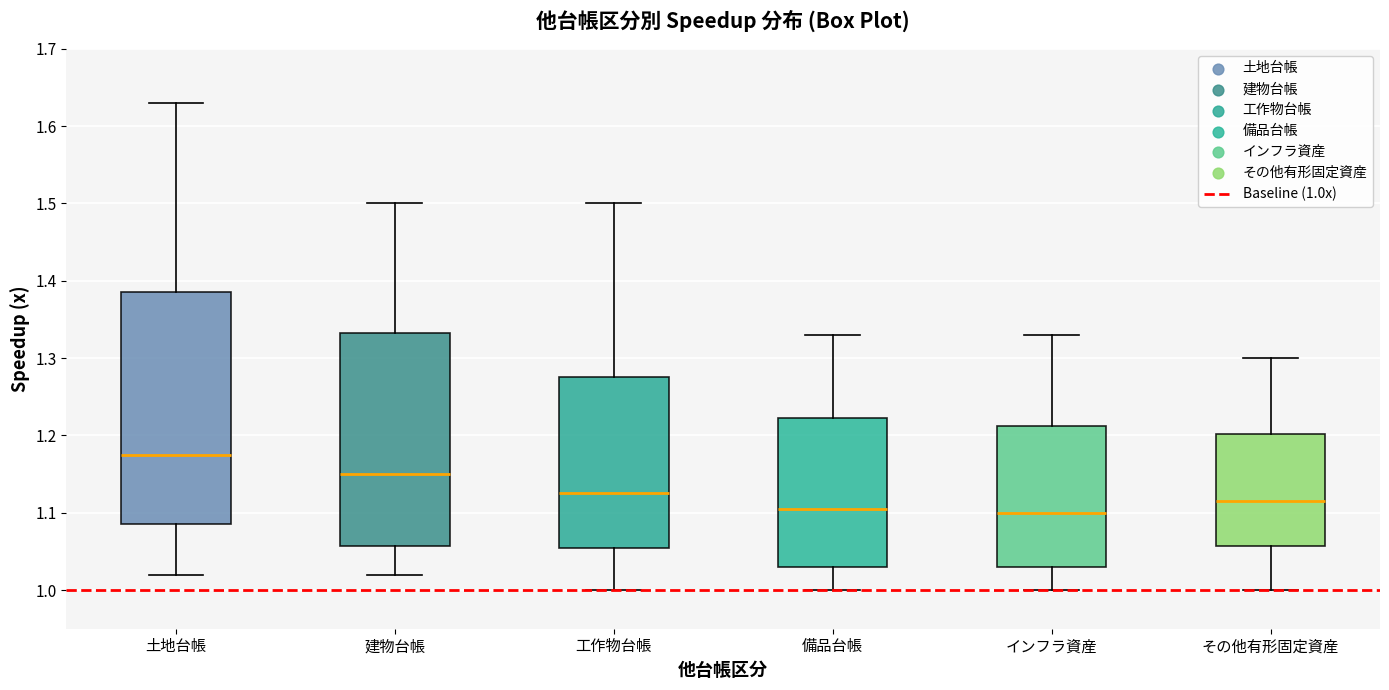

Where is the lower edge of the box for 工作物台帳 on the y-axis? The values are not printed on the chart, so give them approximately, as read against the axis.

1.06